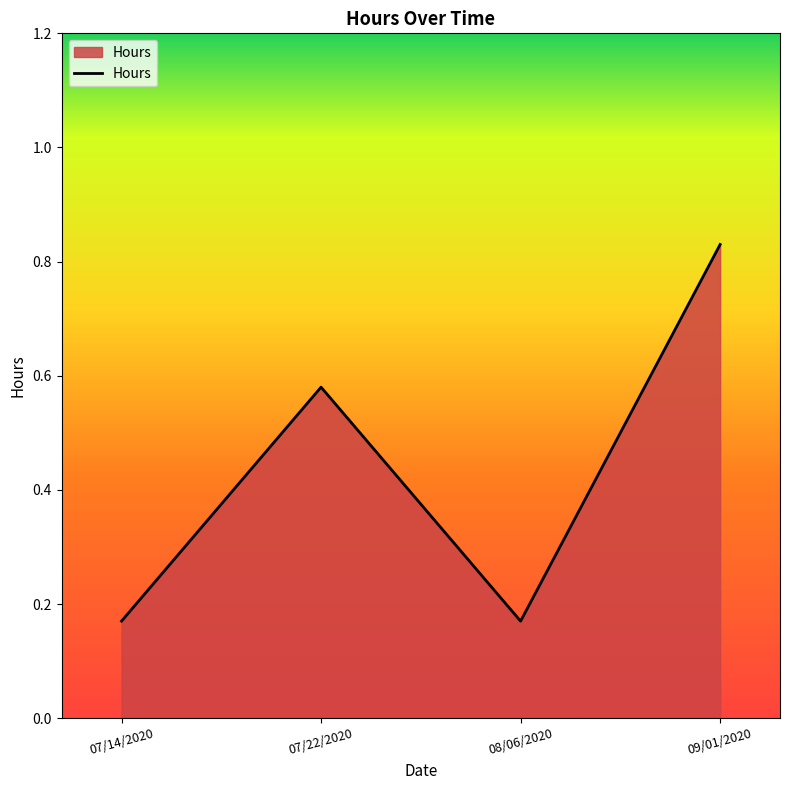

Count the values in the range 0 to 1.

4